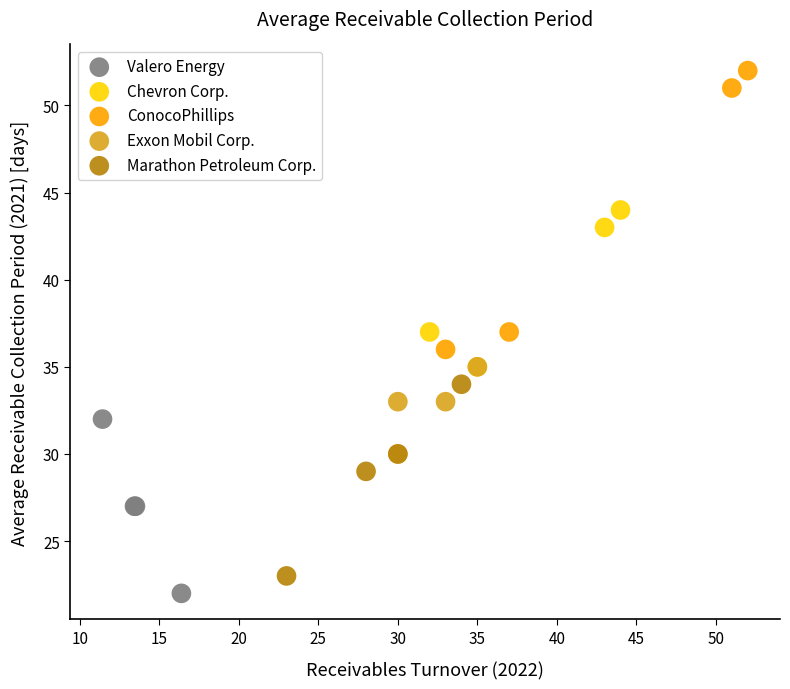

Which series reaches the minimum Y coordinate?

Valero Energy